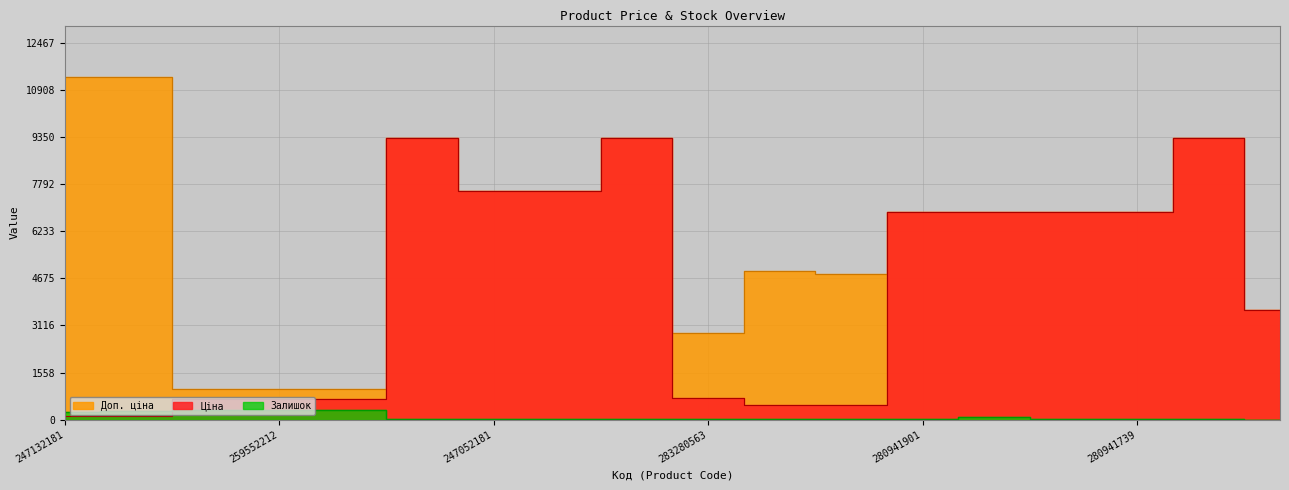

Read the Ціна value at 247132181.

113.3